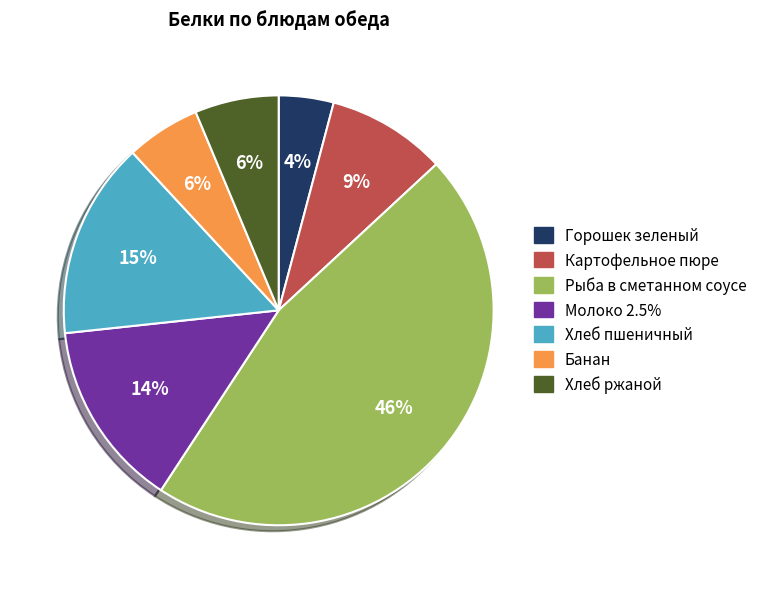

How many segments does this pie chart have?

7